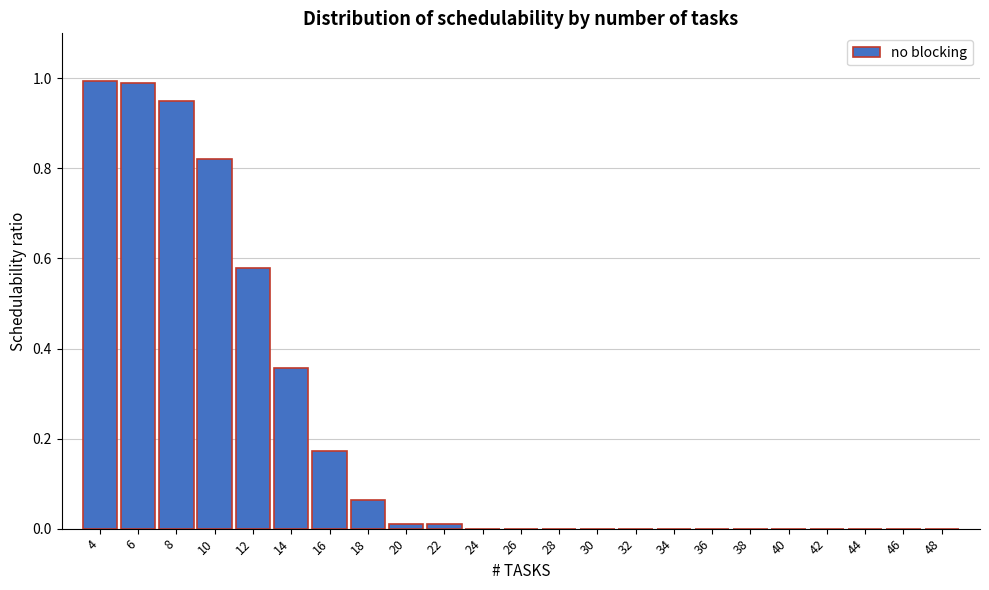

What is the change in value from 6 to 36?

-1.0